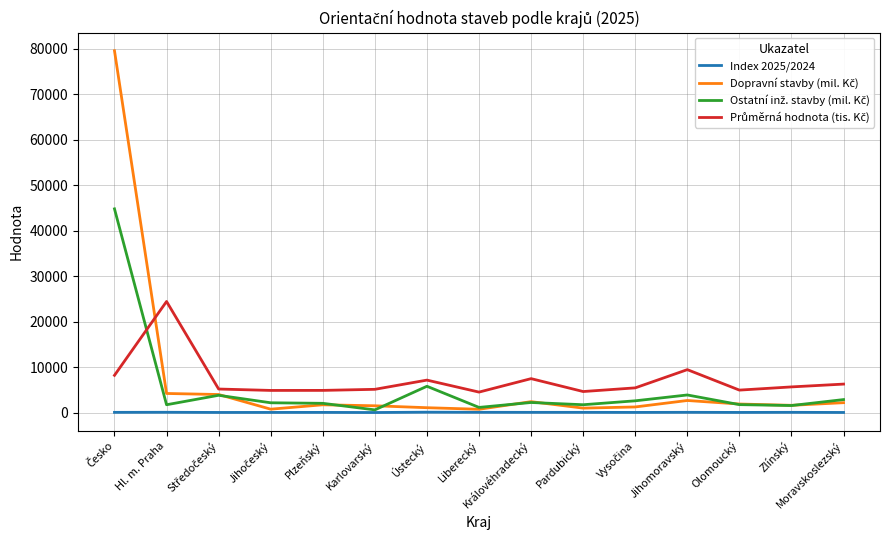

What is the maximum value shown in the chart?

79615.0